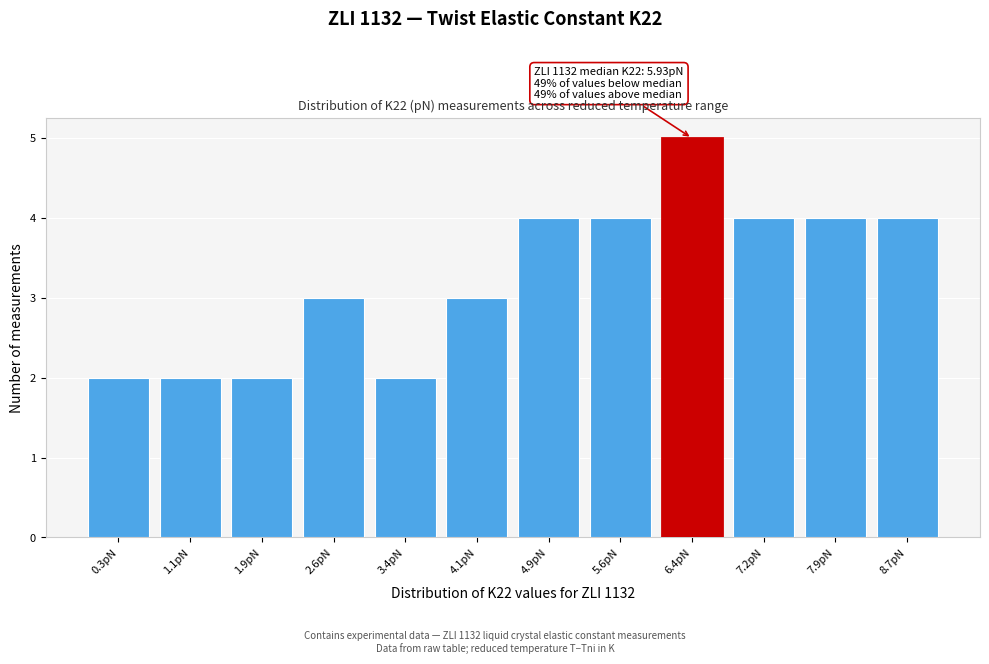

Reading right to left, transcribe all the data shown in this chart.

8.7pN=4	7.9pN=4	7.2pN=4	6.4pN=5	5.6pN=4	4.9pN=4	4.1pN=3	3.4pN=2	2.6pN=3	1.9pN=2	1.1pN=2	0.3pN=2